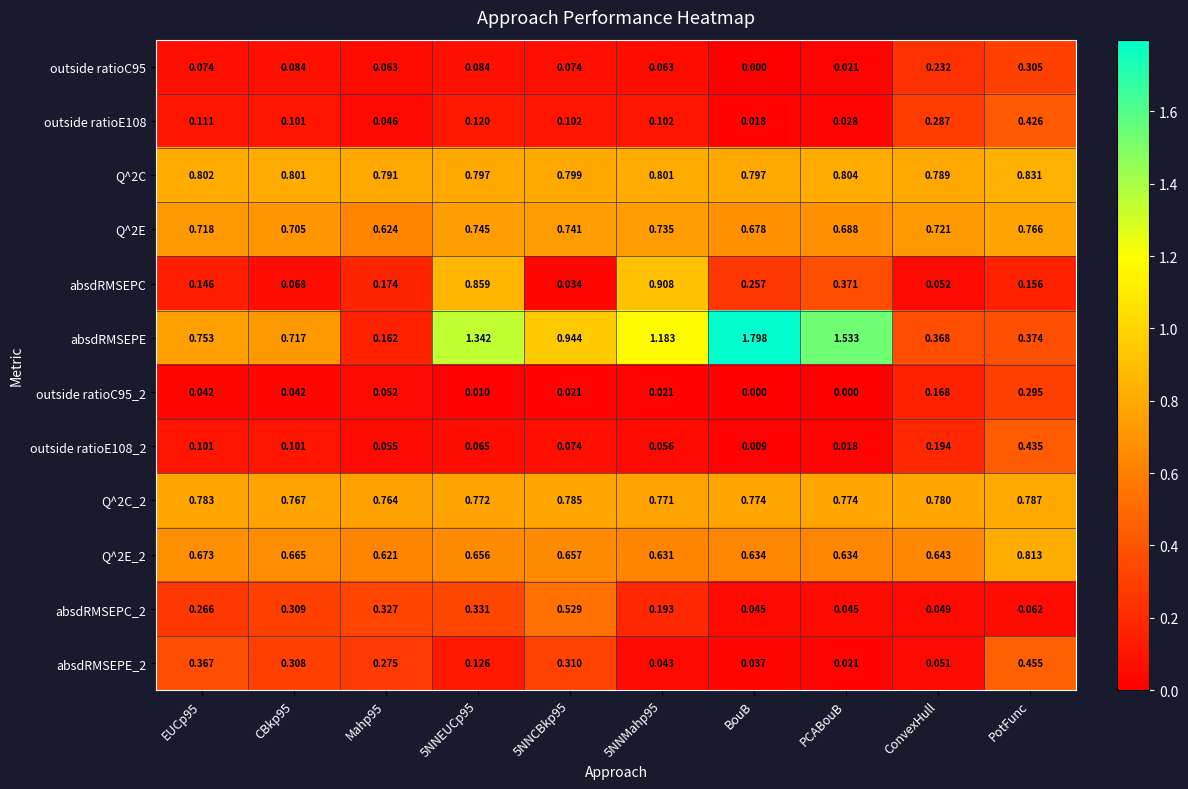

Which series has the largest range (max minus min)?

absdRMSEPE